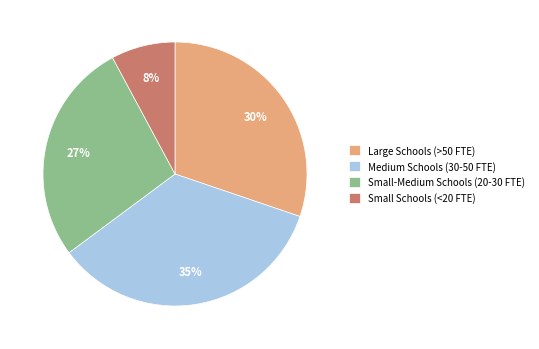

How many segments does this pie chart have?

4